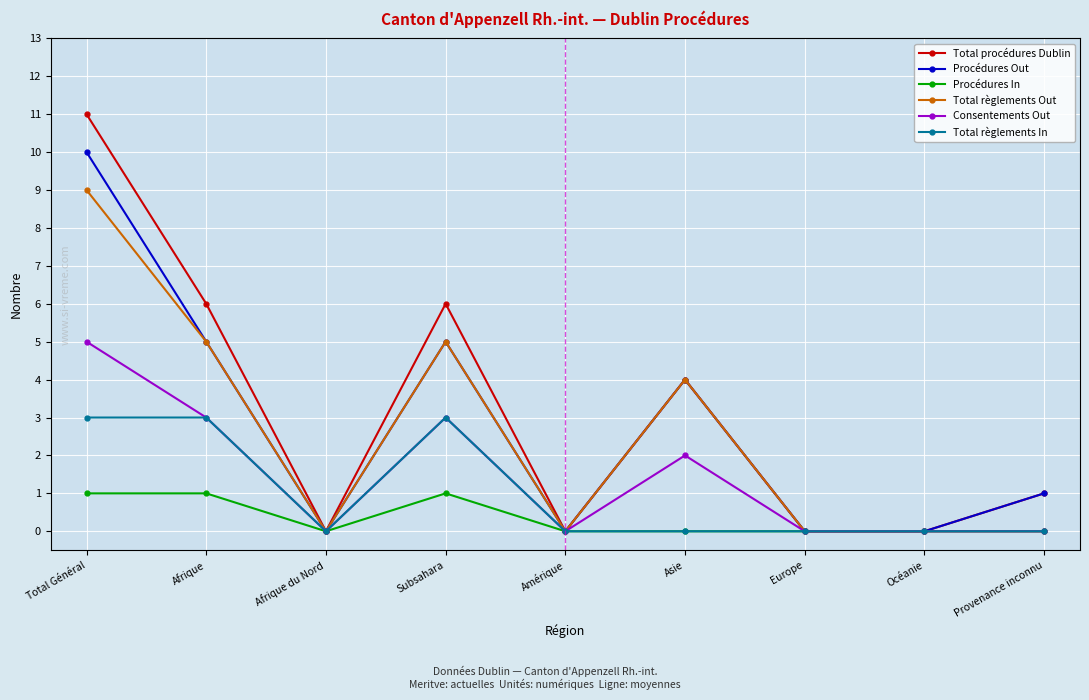

At which category does Total procédures Dublin reach its first local peak?

Subsahara